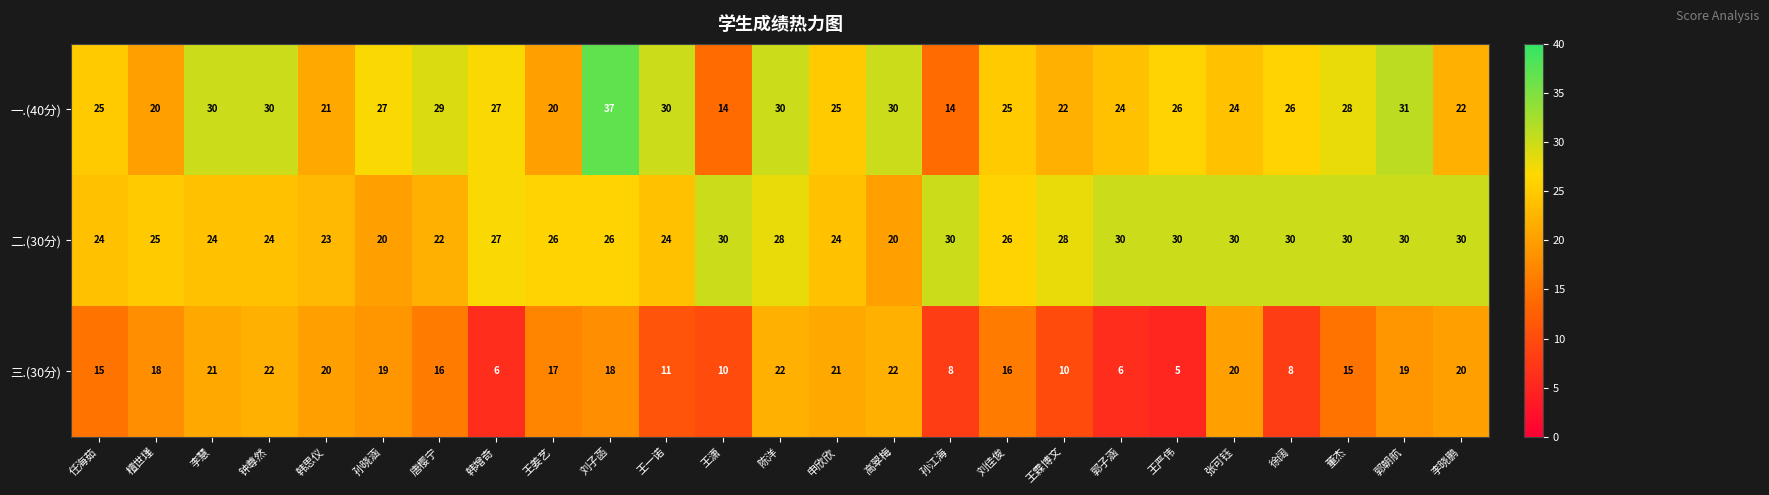

True or false: 三.(30分) has a value of 16 at 王潇.

False